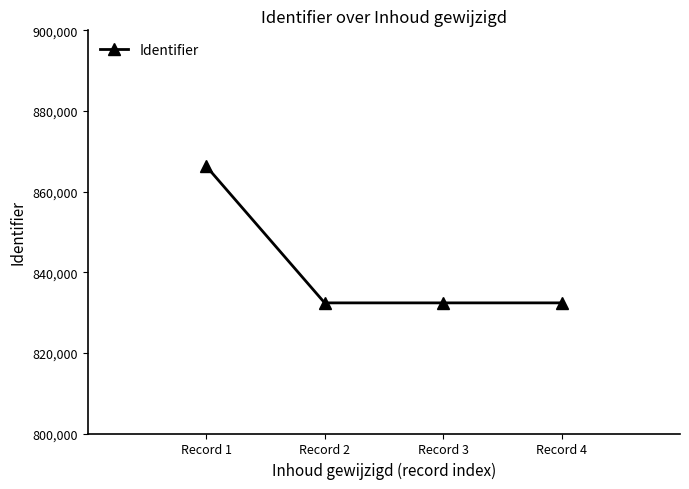

What is the difference between the values at Record 2 and Record 1?

33904